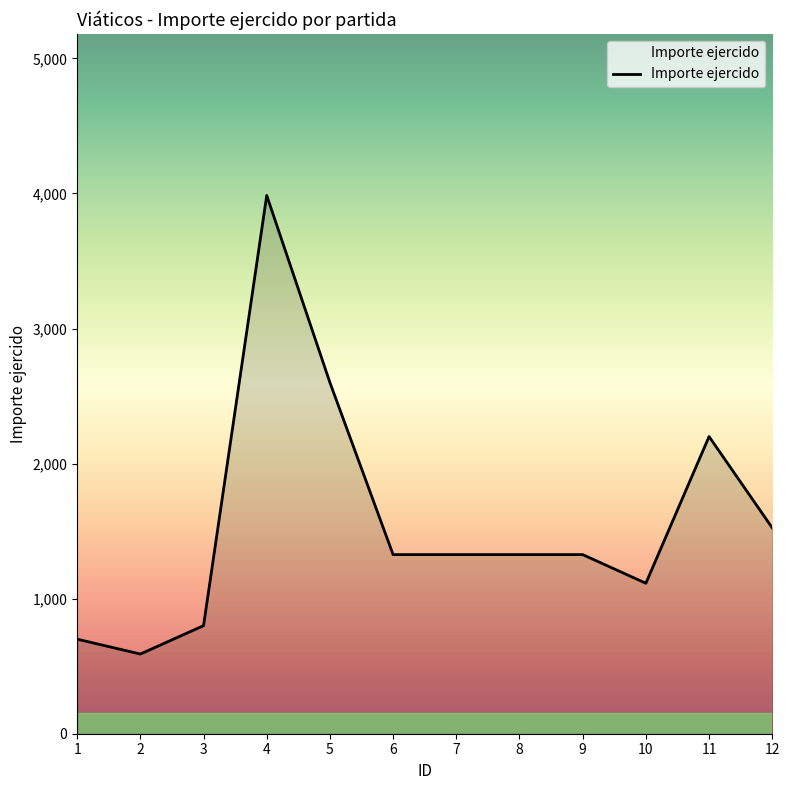

What is the difference between the maximum and minimum values?

3394.9